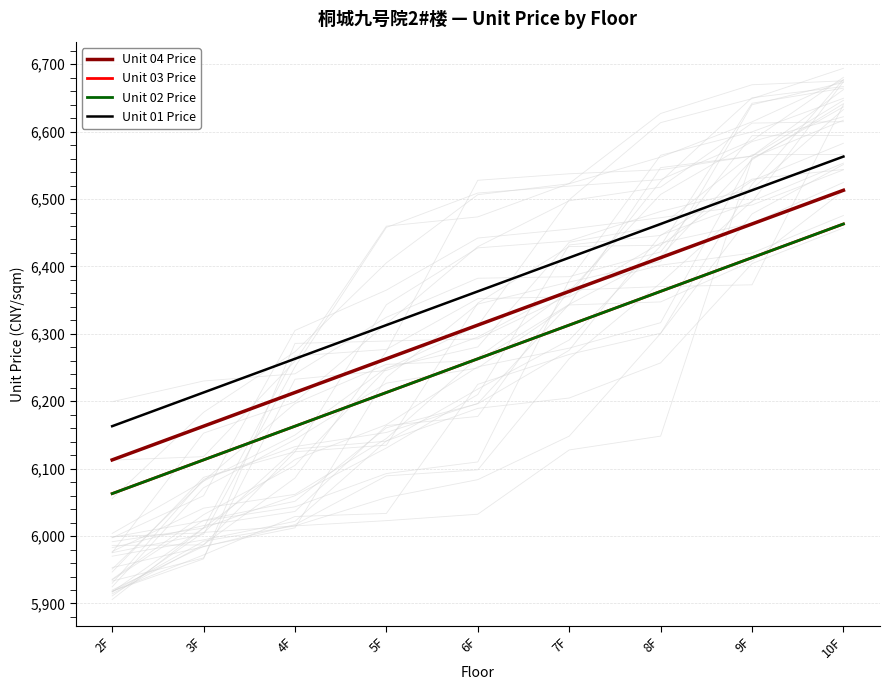

What is the difference between the highest and lowest values at 4F?

100